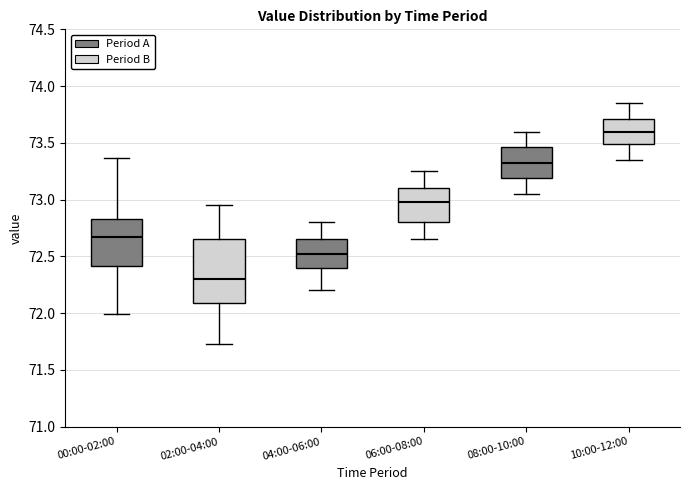

Where is the upper edge of the box for 10:00-12:00 on the y-axis? The values are not printed on the chart, so give them approximately, as read against the axis.

73.70